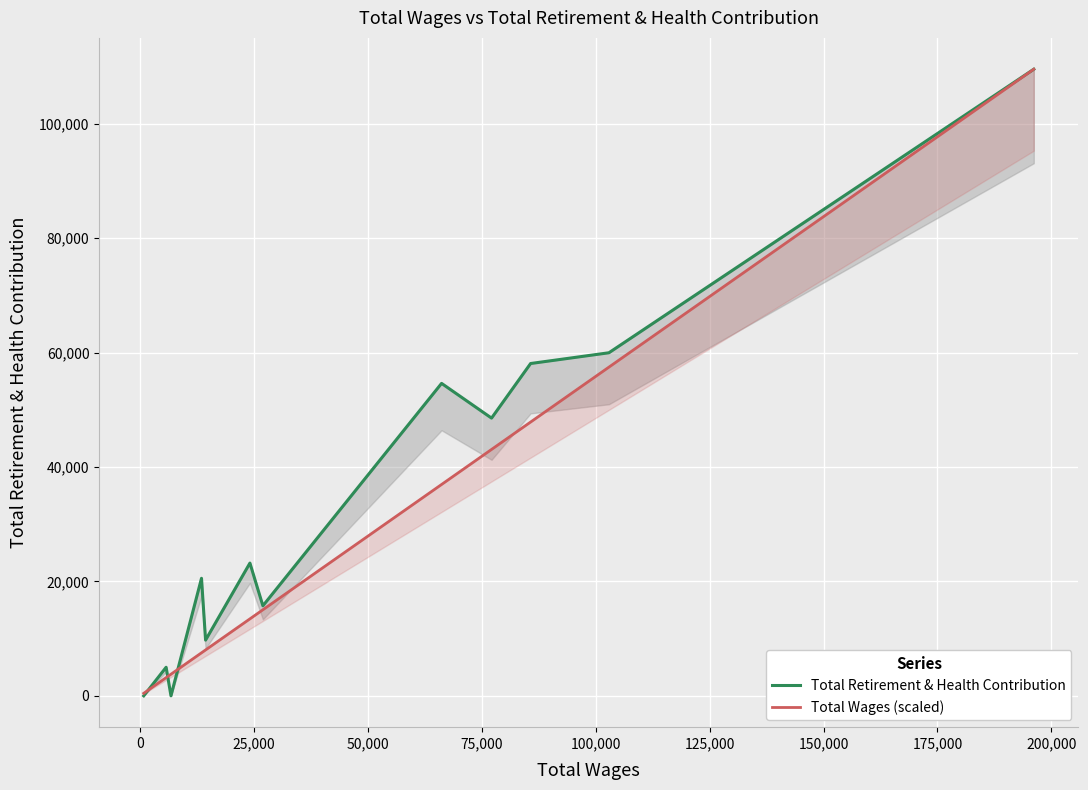

How many times do Total Retirement & Health Contribution and Total Wages (scaled) cross each other?

3